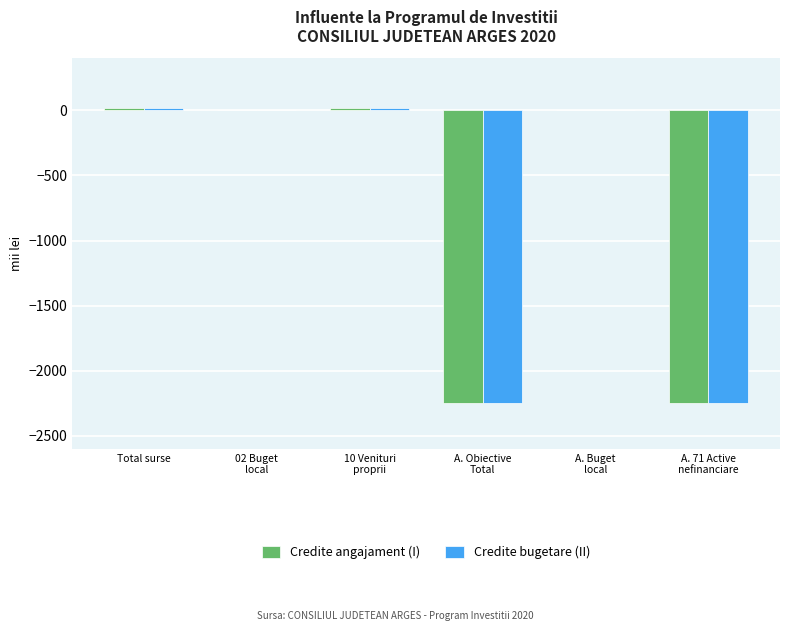

Reading left to right, what are all the values shown in this chart?

Credite angajament (I): Total surse=20.0	02 Buget
local=0.0	10 Venituri
proprii=20.0	A. Obiective
Total=-2248.6	A. Buget
local=0.0	A. 71 Active
nefinanciare=-2248.6
Credite bugetare (II): Total surse=20.0	02 Buget
local=0.0	10 Venituri
proprii=20.0	A. Obiective
Total=-2248.6	A. Buget
local=0.0	A. 71 Active
nefinanciare=-2248.6